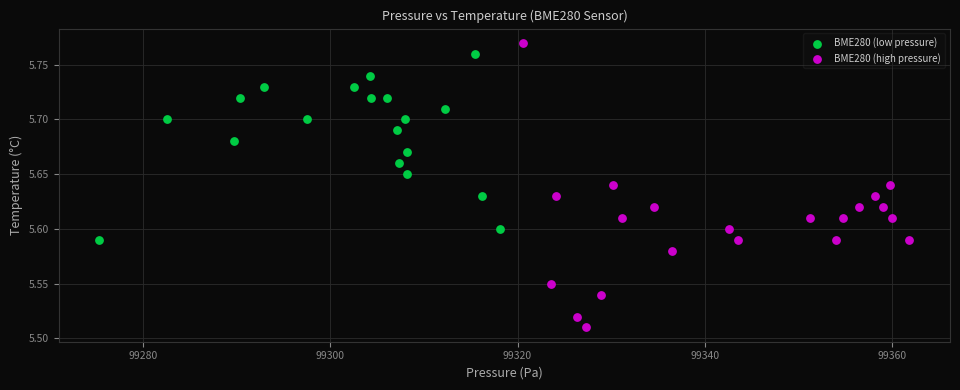

Which series reaches the minimum Y coordinate?

BME280 (high pressure)